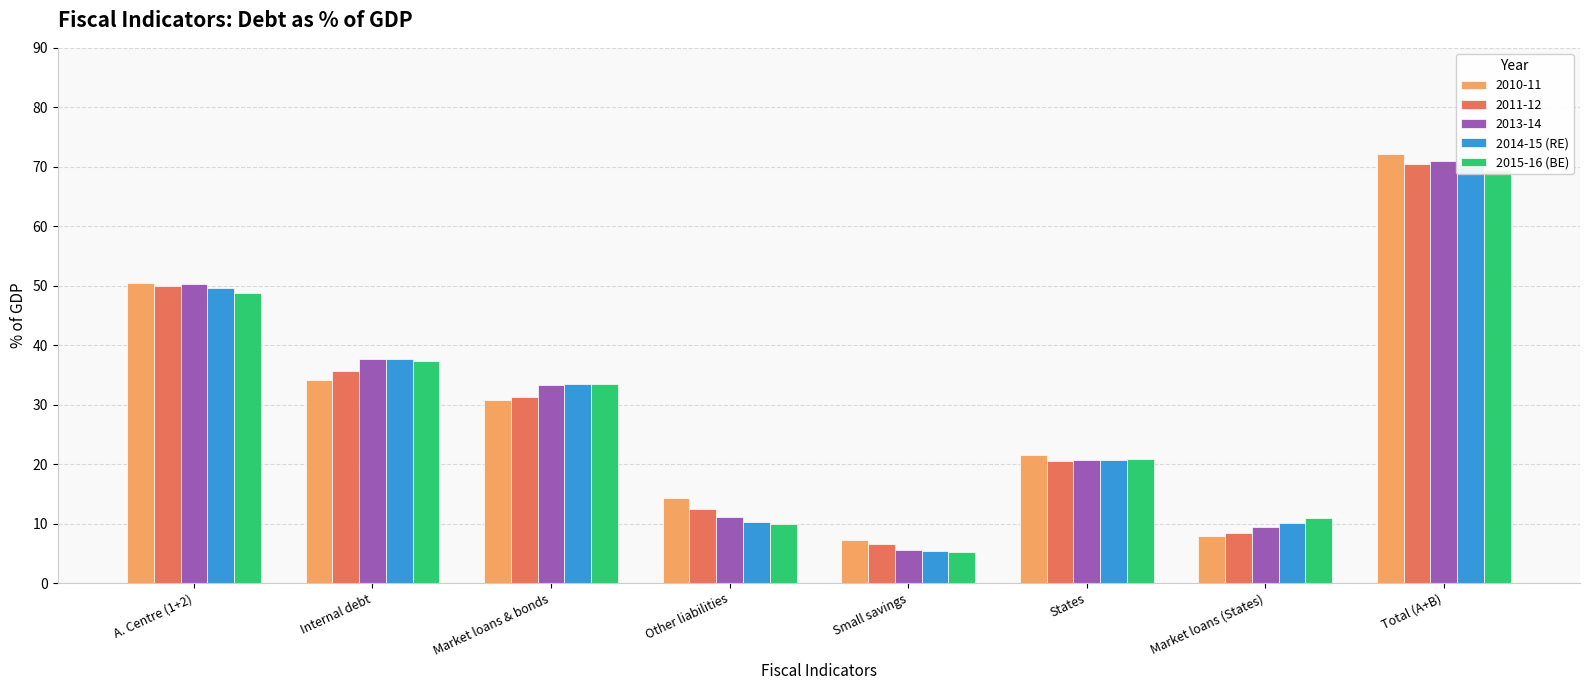

Between A. Centre (1+2) and States, which series saw the biggest shift?

2014-15 (RE)